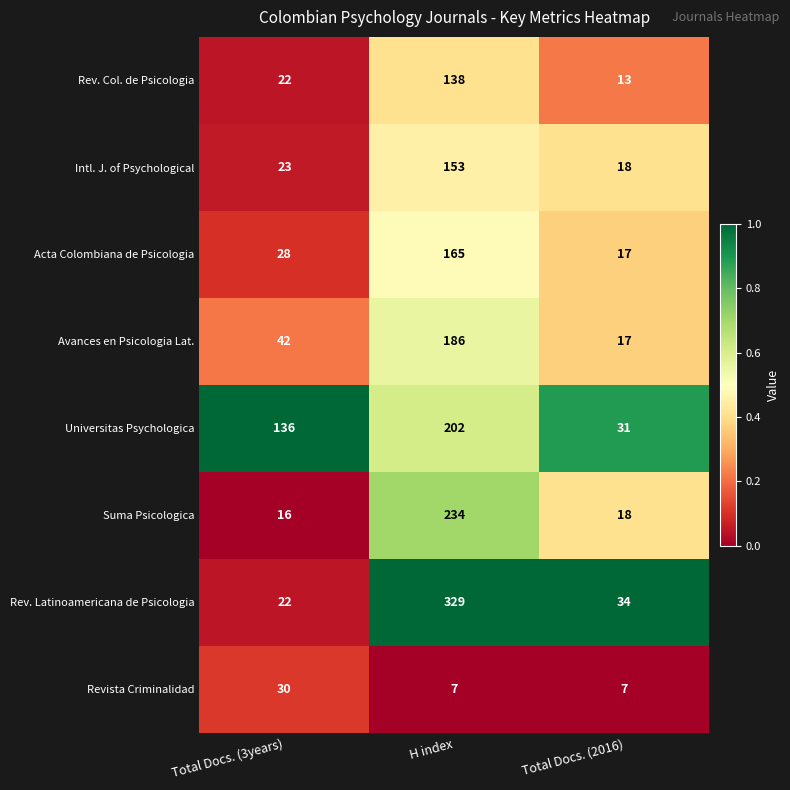

Where is Rev. Latinoamericana de Psicologia nearest to the value 175?

Total Docs. (2016)